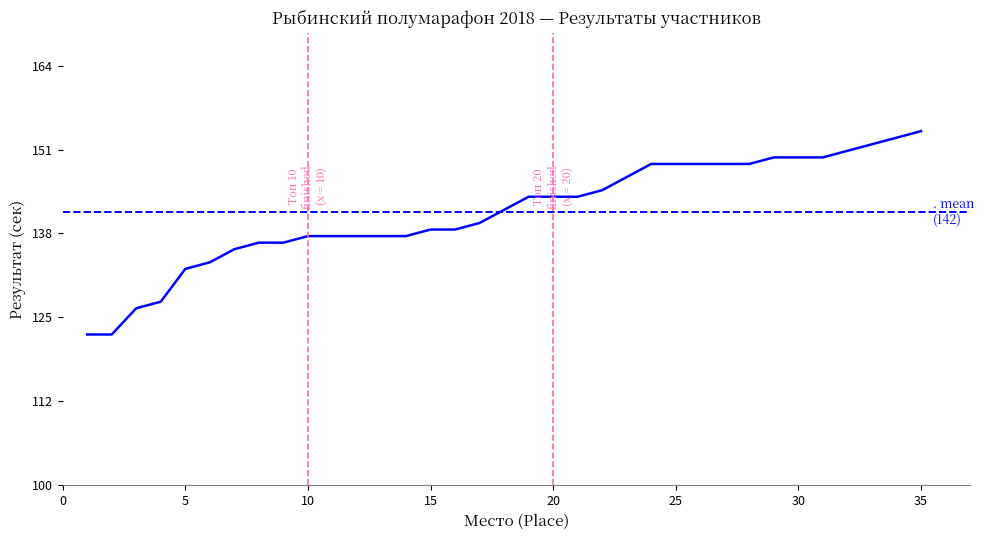

True or false: there are more than 0 points higher than both neighbors.

False